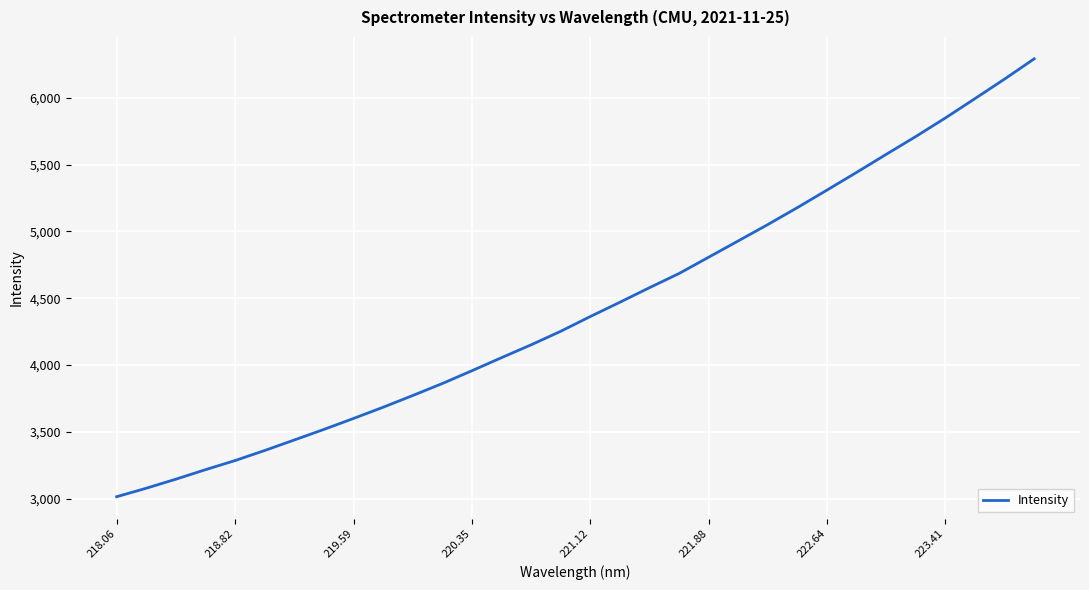

What is the smallest value displayed?

3016.1